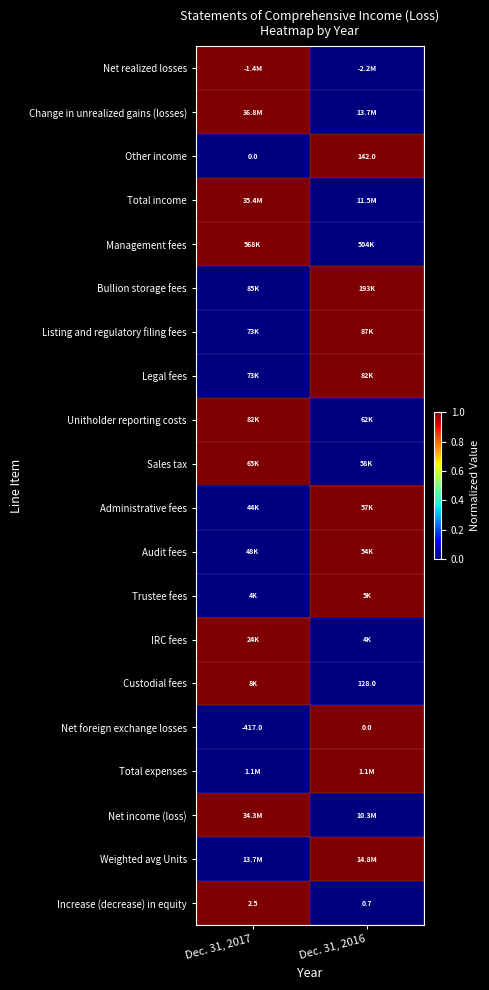

At which category is the sum across all series the highest?

Dec. 31, 2017